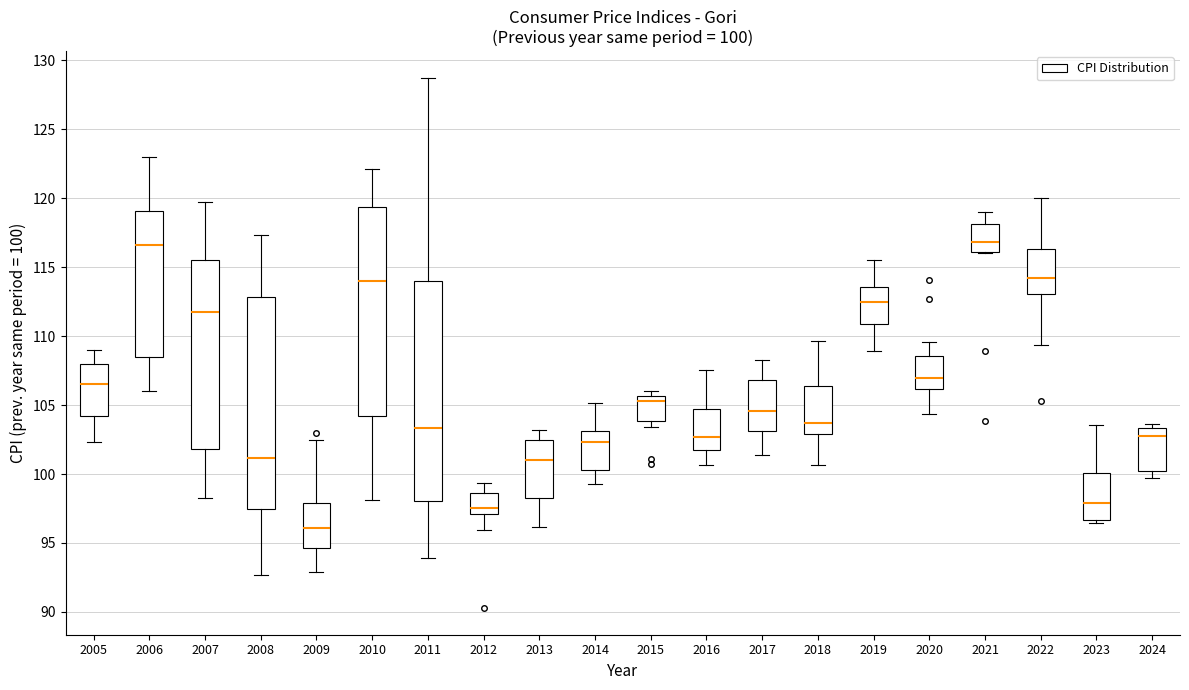

Comparing the boxes themselves (not the whiskers), which one is the tallest?

2011